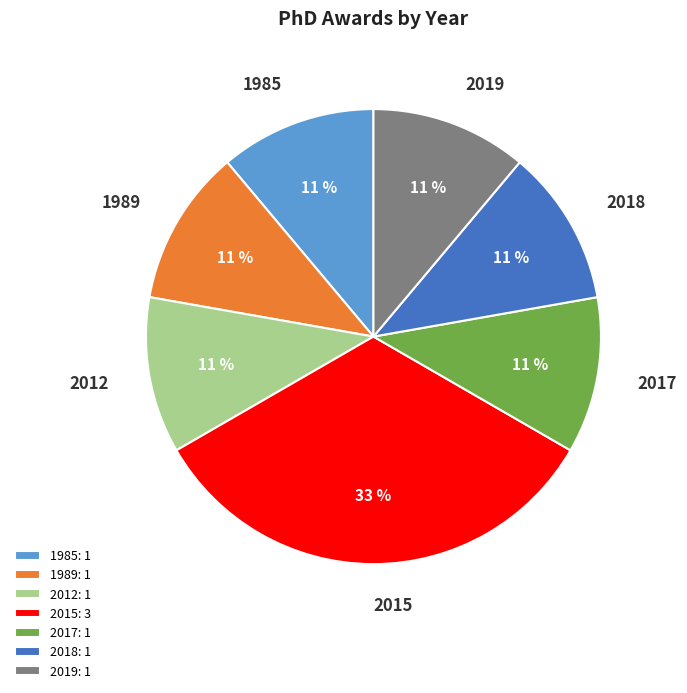

Do 1985: 1 and 2012: 1 together represent more than half of the pie?

No